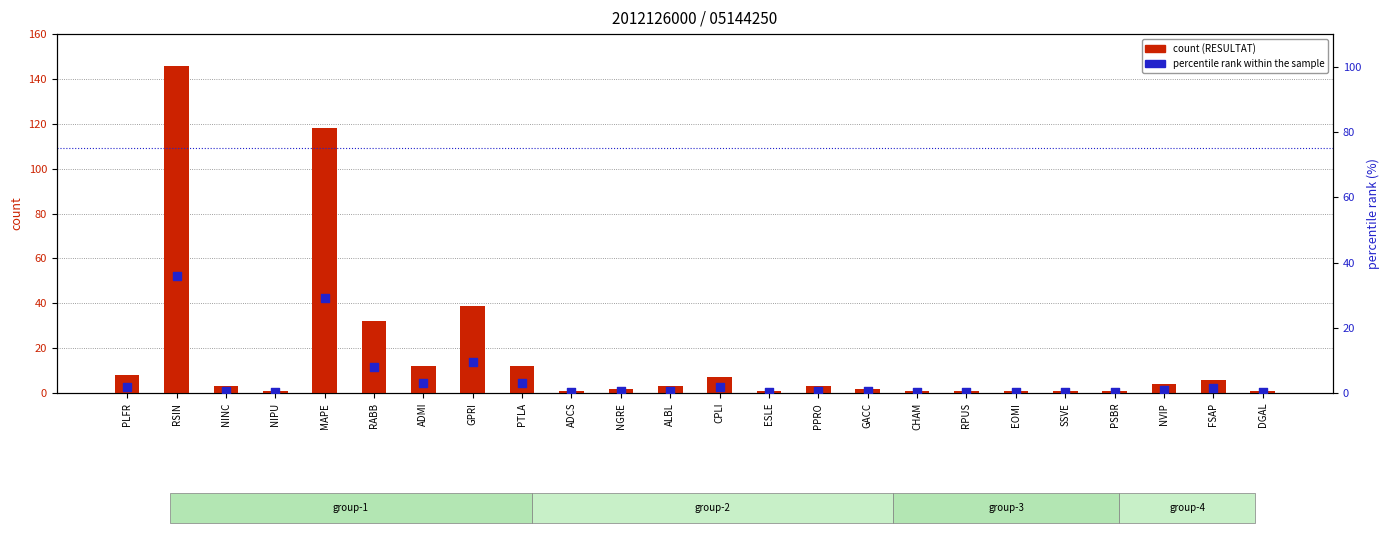

Which series reaches the minimum Y coordinate?

percentile rank within the sample